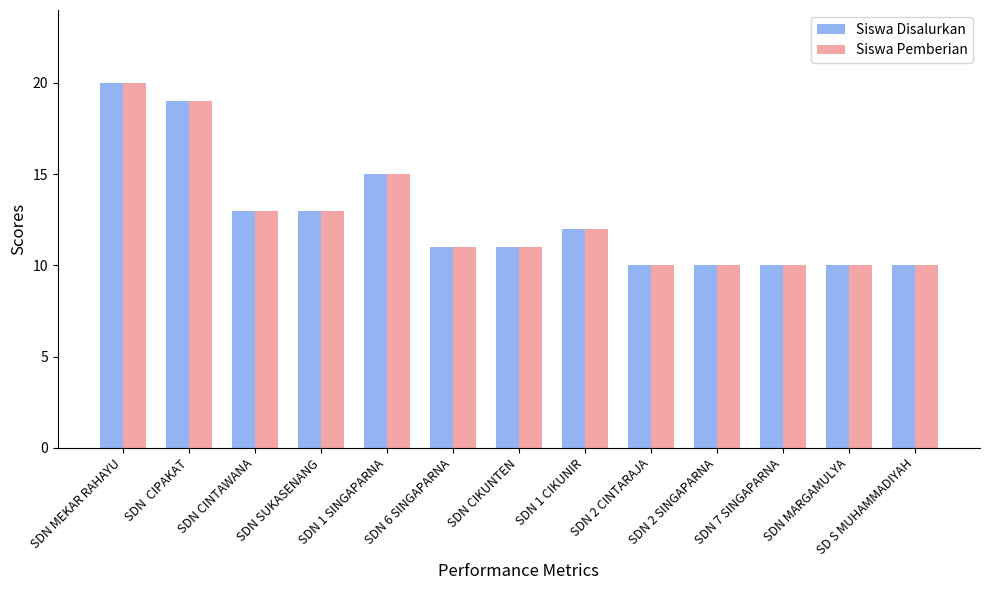

The Siswa Disalurkan series shows 20 at SDN MEKAR RAHAYU. True or false?

True